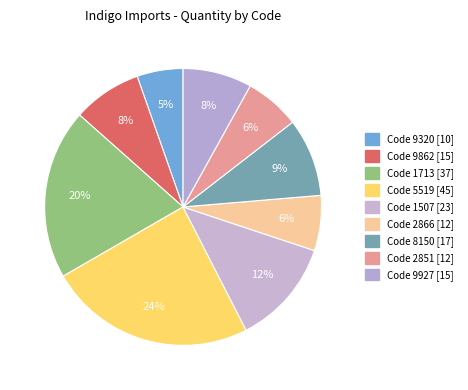

How many slices are in this pie chart?

9